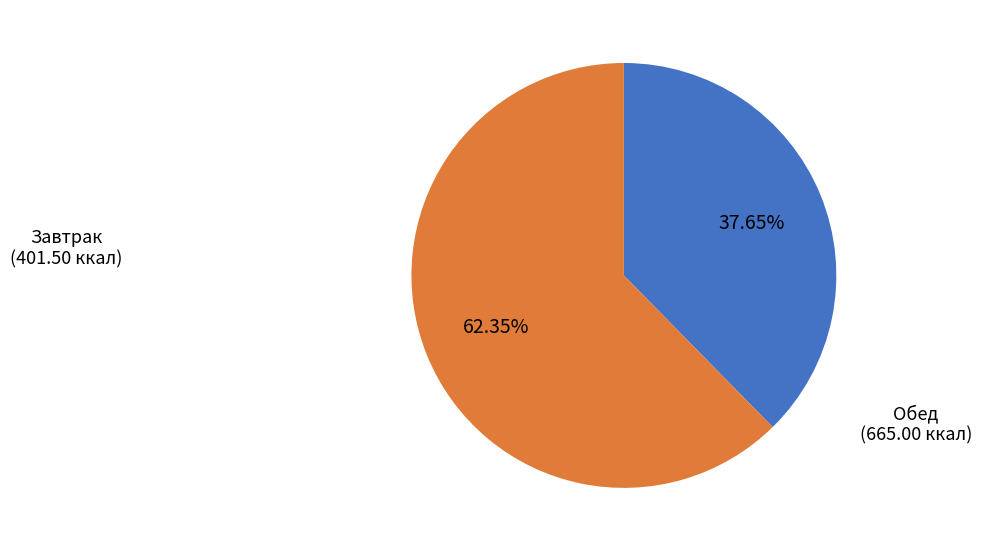

Is there a majority slice in this chart?

Yes